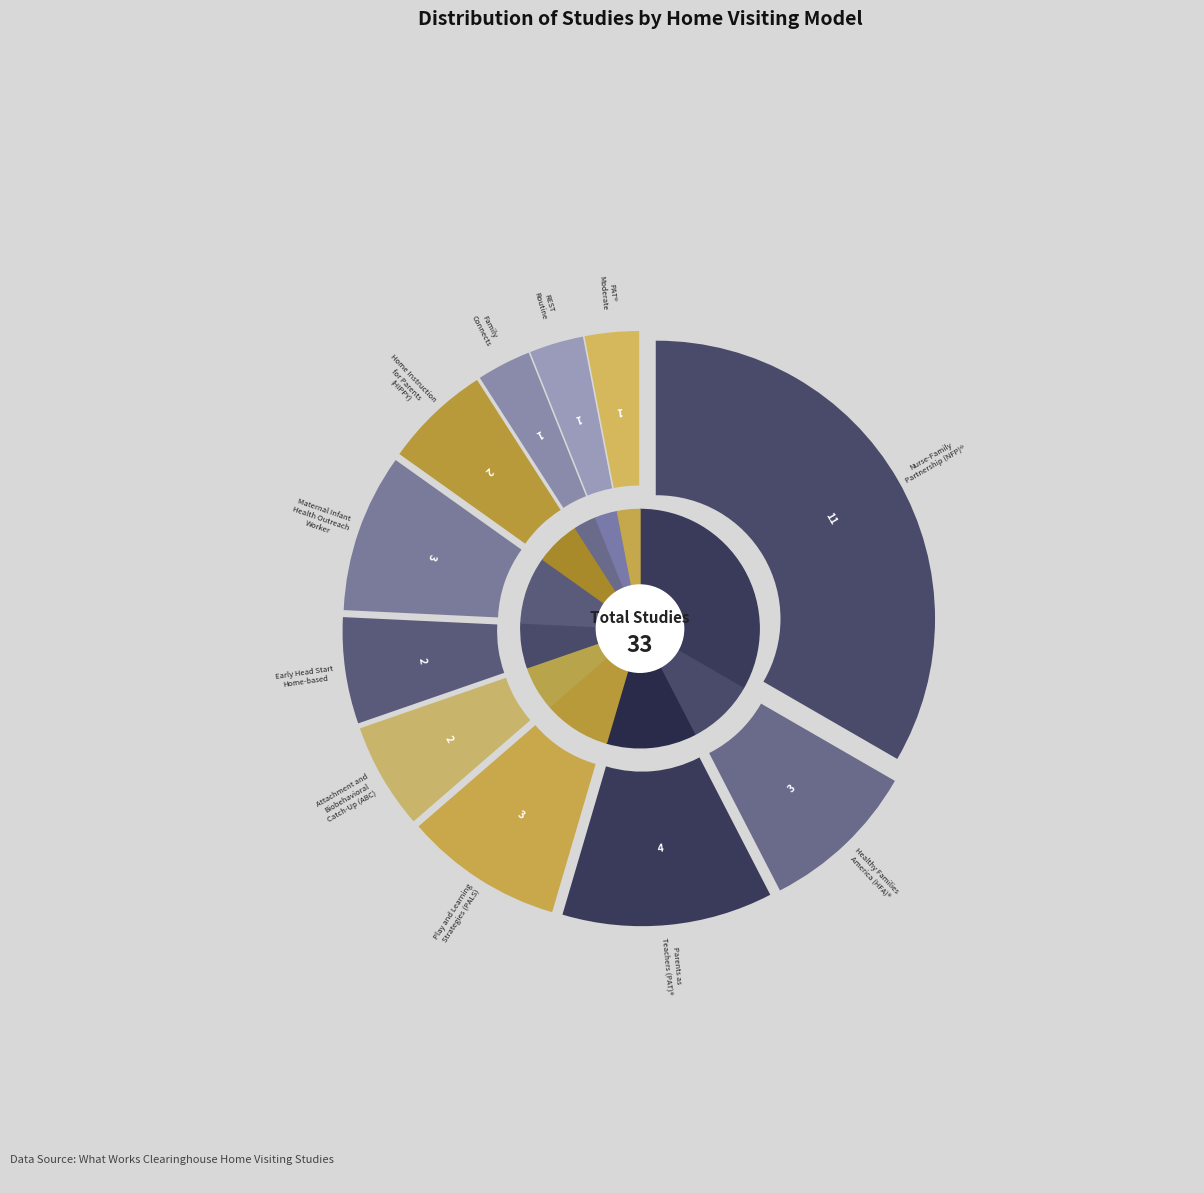

What portion of the pie excludes Nurse-Family Partnership (NFP)®?

66.7%